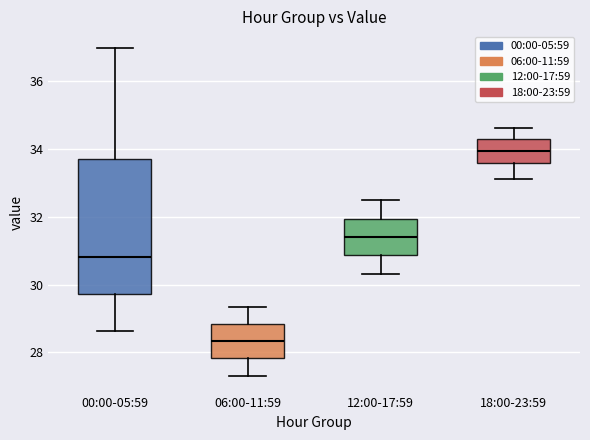

Where is the upper edge of the box for 12:00-17:59 on the y-axis? The values are not printed on the chart, so give them approximately, as read against the axis.

32.0